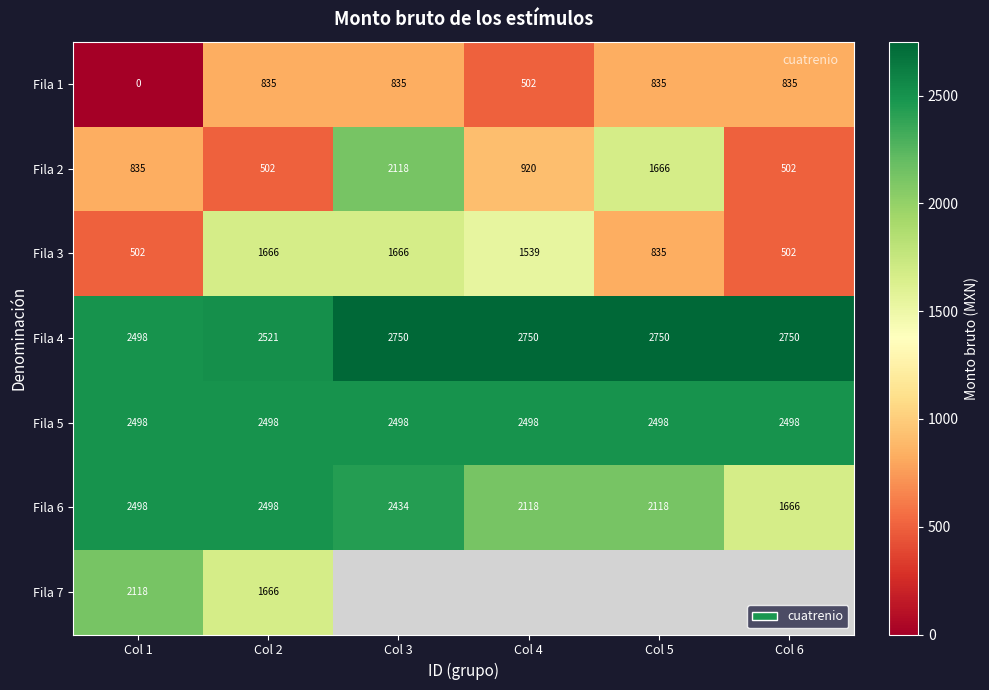

What is the difference between the maximum and minimum values in the Fila 6 series?

832